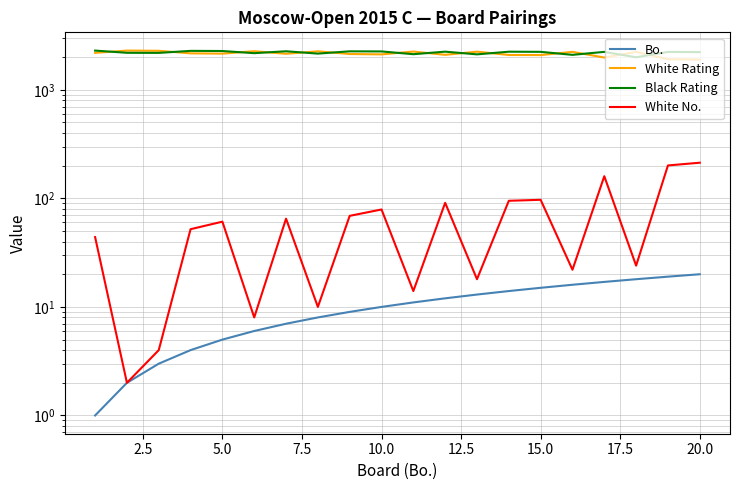

What is the greatest value displayed?

2298